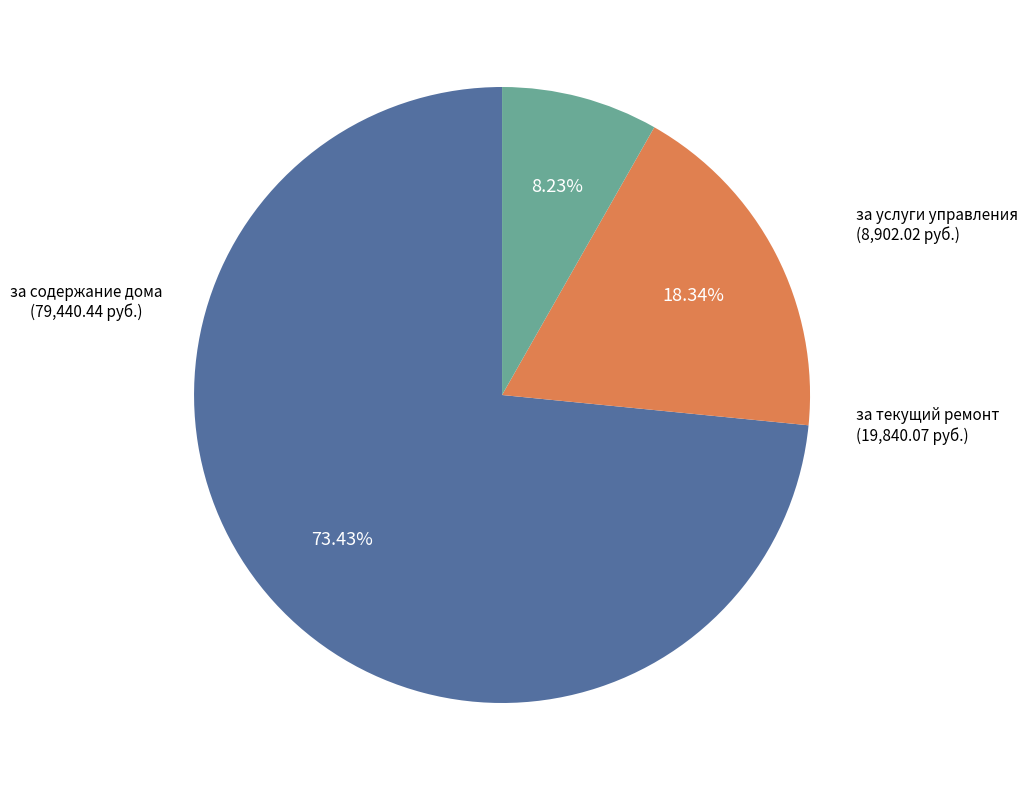

To the nearest percent, what is the difference between the largest and smallest slice percentages?

65%